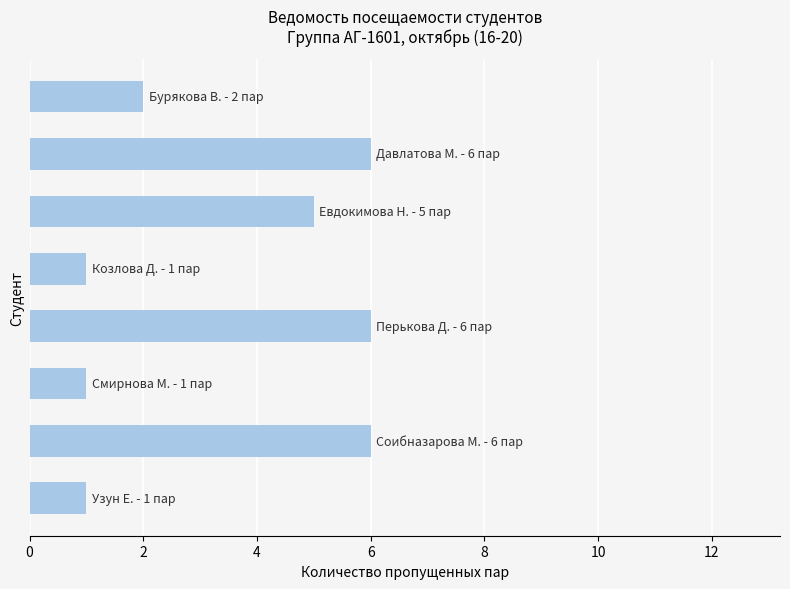

What is the maximum value shown in the chart?

6